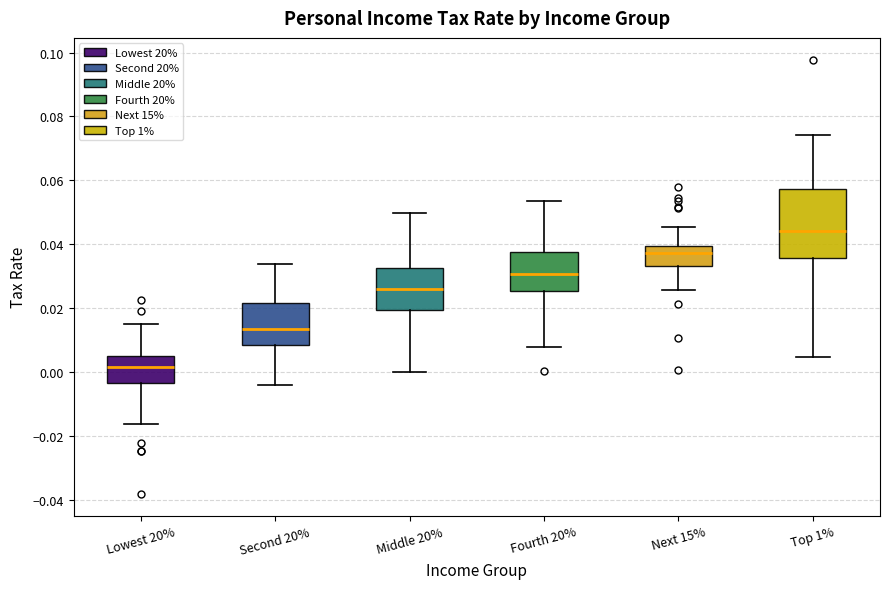

Where is the lower edge of the box for Top 1% on the y-axis? The values are not printed on the chart, so give them approximately, as read against the axis.

0.036